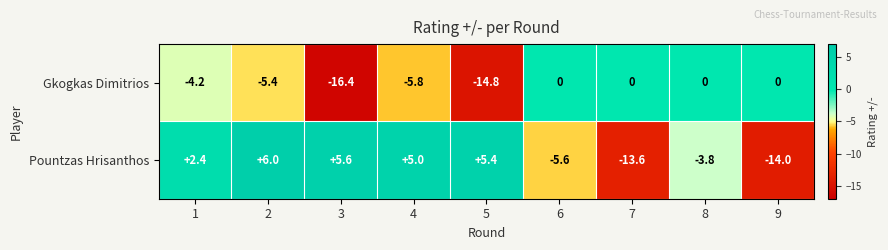

What is the difference between the second highest and minimum values in the Gkogkas Dimitrios series?

16.4